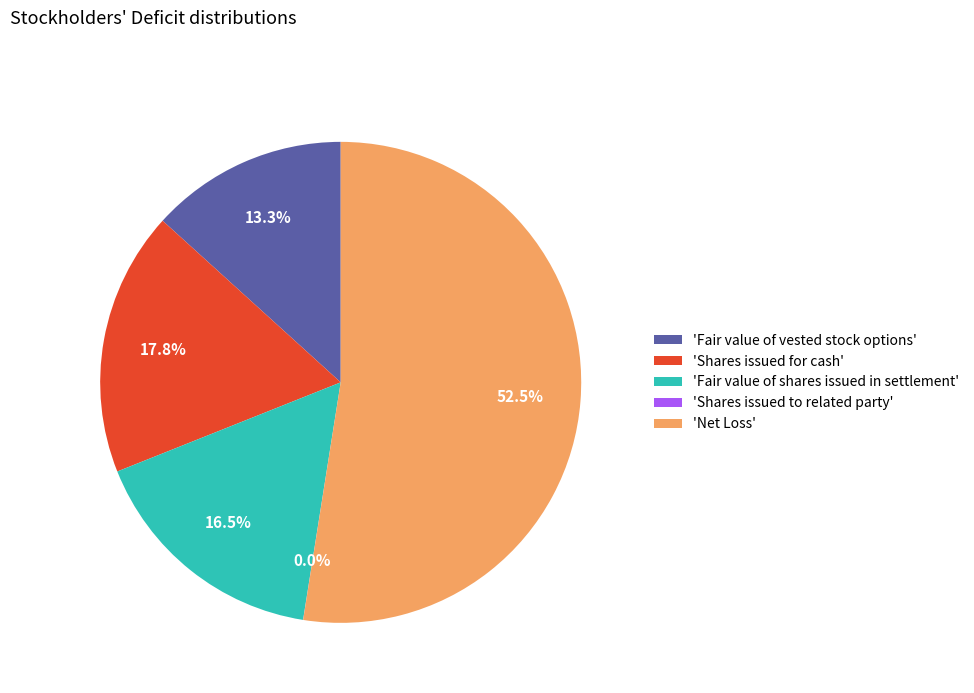

What portion of the pie excludes 'Shares issued for cash'?

82.2%